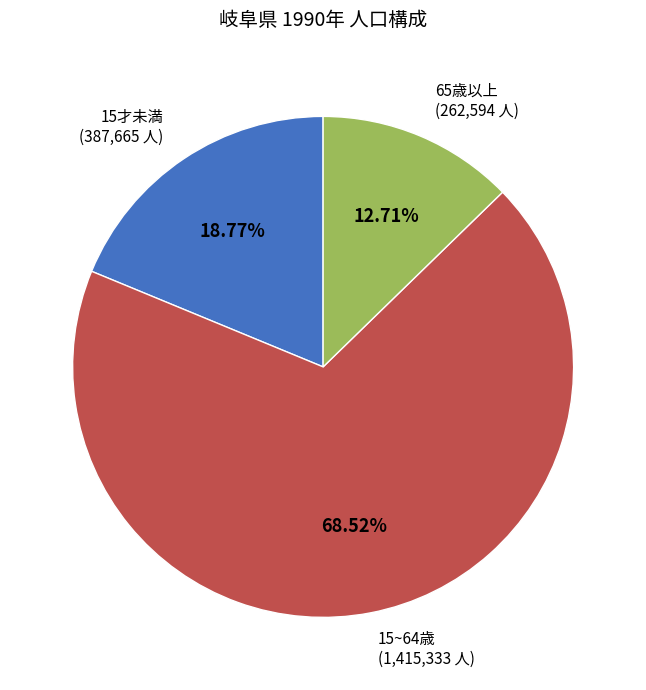

Does any single category account for the majority?

Yes